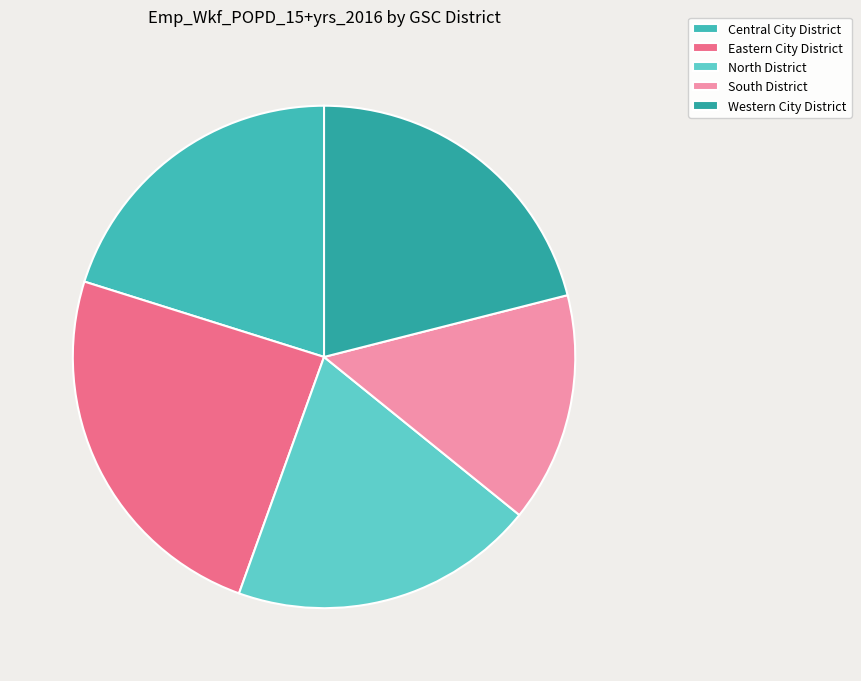

How many segments does this pie chart have?

5